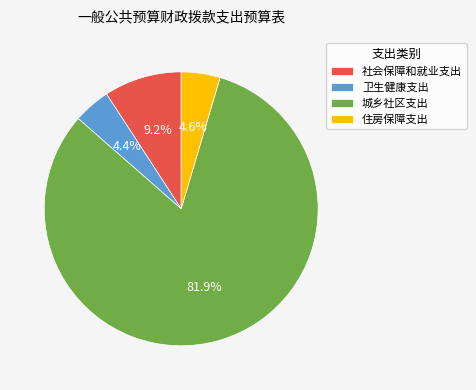

Is it true that 城乡社区支出 is 82% of the pie?

True